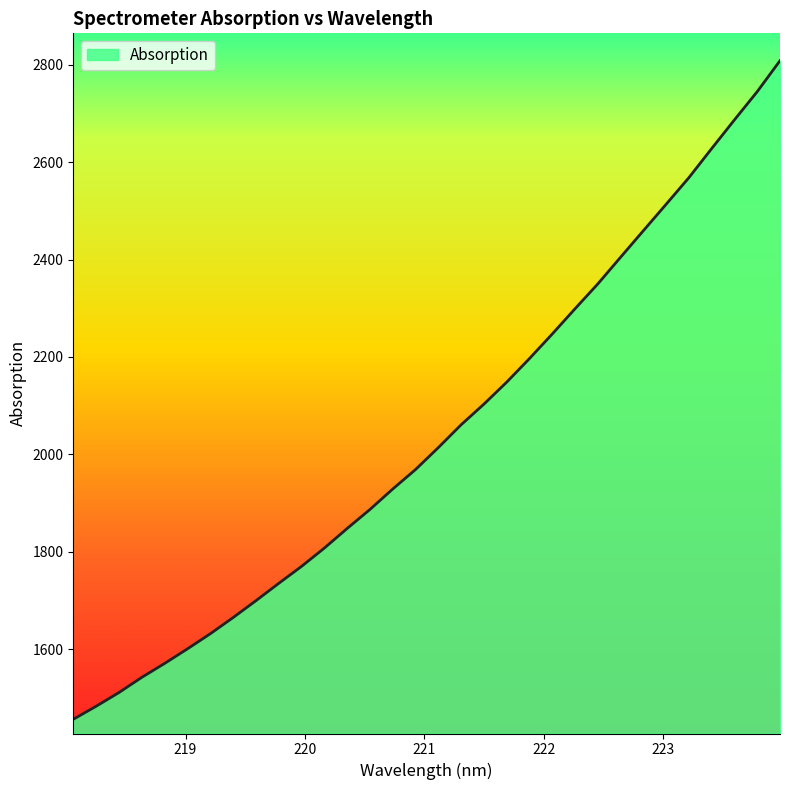

What is the smallest value displayed?

1456.4